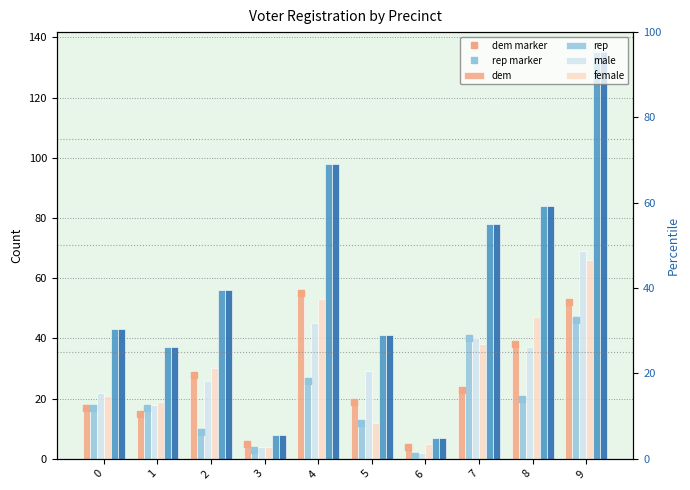

Where does the male series first go above 29?

4